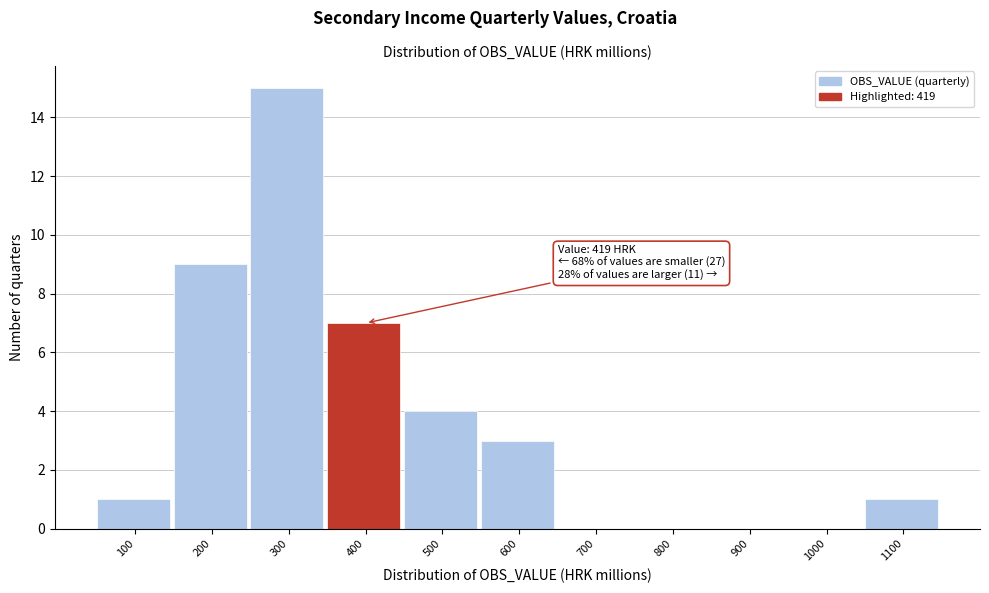

Reading left to right, what are all the values shown in this chart?

100=1	200=9	300=15	400=7	500=4	600=3	700=0	800=0	900=0	1000=0	1100=1